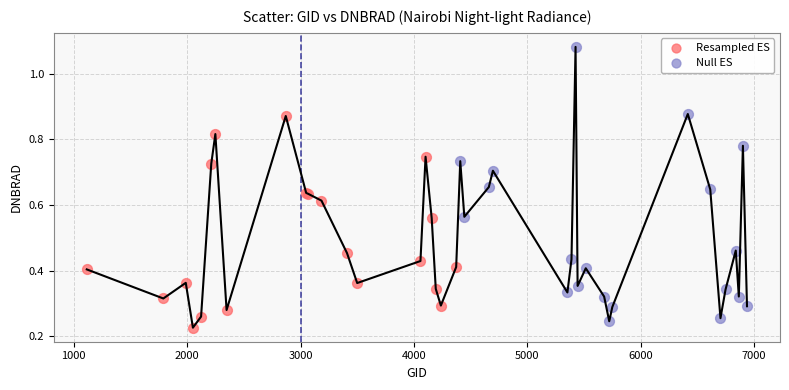

Which series has the widest spread of Y values?

Null ES